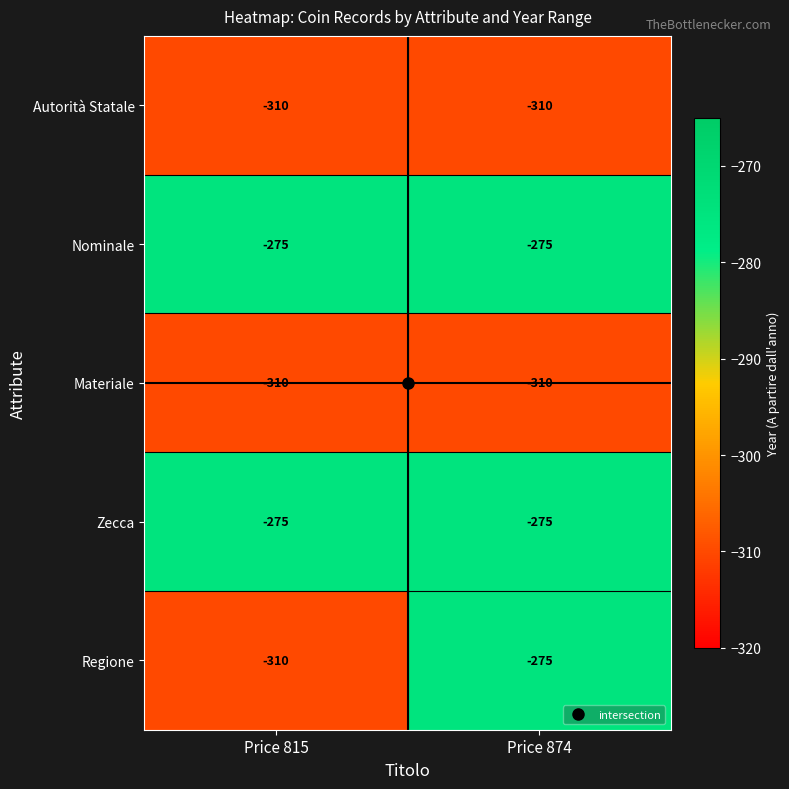

The value of Nominale at Price 874 is -275. True or false?

True